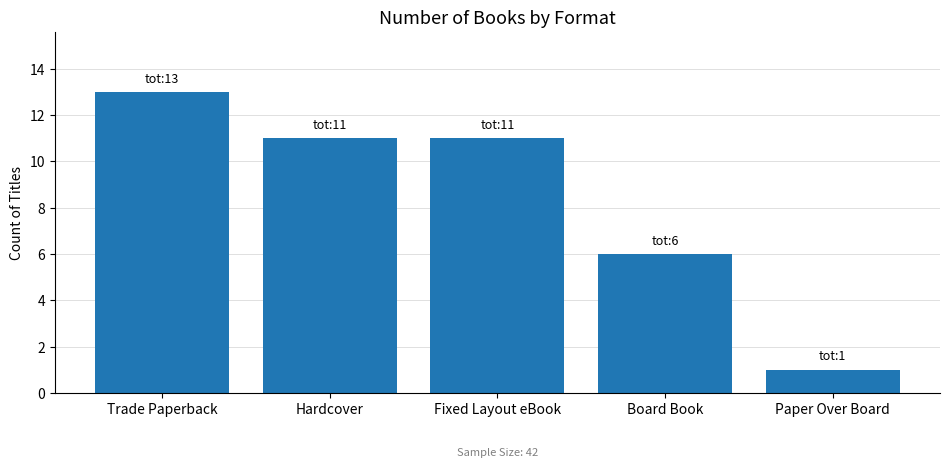

True or false: the data shows 11 at Fixed Layout eBook.

True